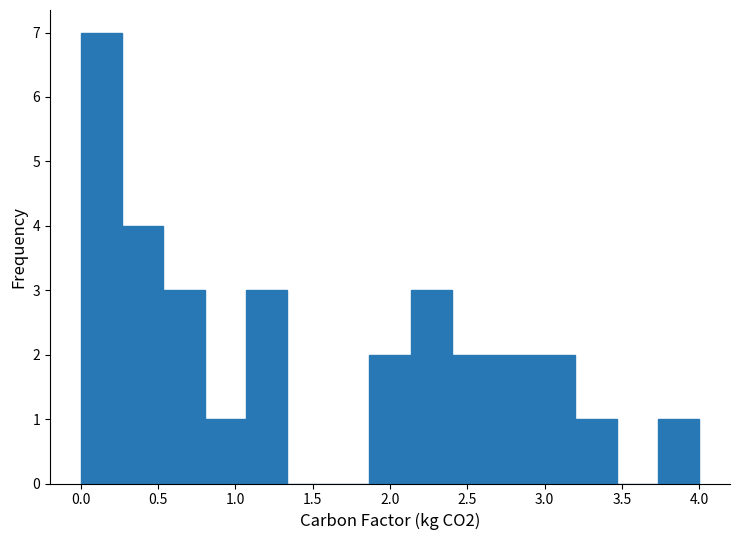

Reading left to right, transcribe this chart: for each bar, give the range it covers on the x-axis and its height. Neither the bar edges nor the heights are printed on the chart, so give them approximately, as read against the axes.

0.00 to 0.25: 7
0.25 to 0.55: 4
0.55 to 0.80: 3
0.80 to 1.05: 1
1.05 to 1.35: 3
1.35 to 1.60: 0
1.60 to 1.85: 0
1.85 to 2.15: 2
2.15 to 2.40: 3
2.40 to 2.65: 2
2.65 to 2.95: 2
2.95 to 3.20: 2
3.20 to 3.45: 1
3.45 to 3.75: 0
3.75 to 4.00: 1